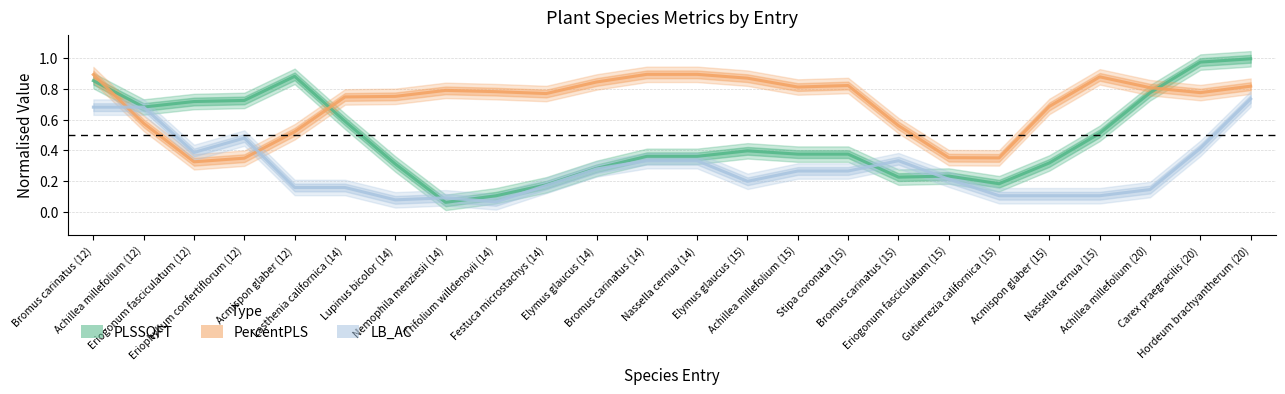

Which series has the largest total across all categories?

PercentPLS